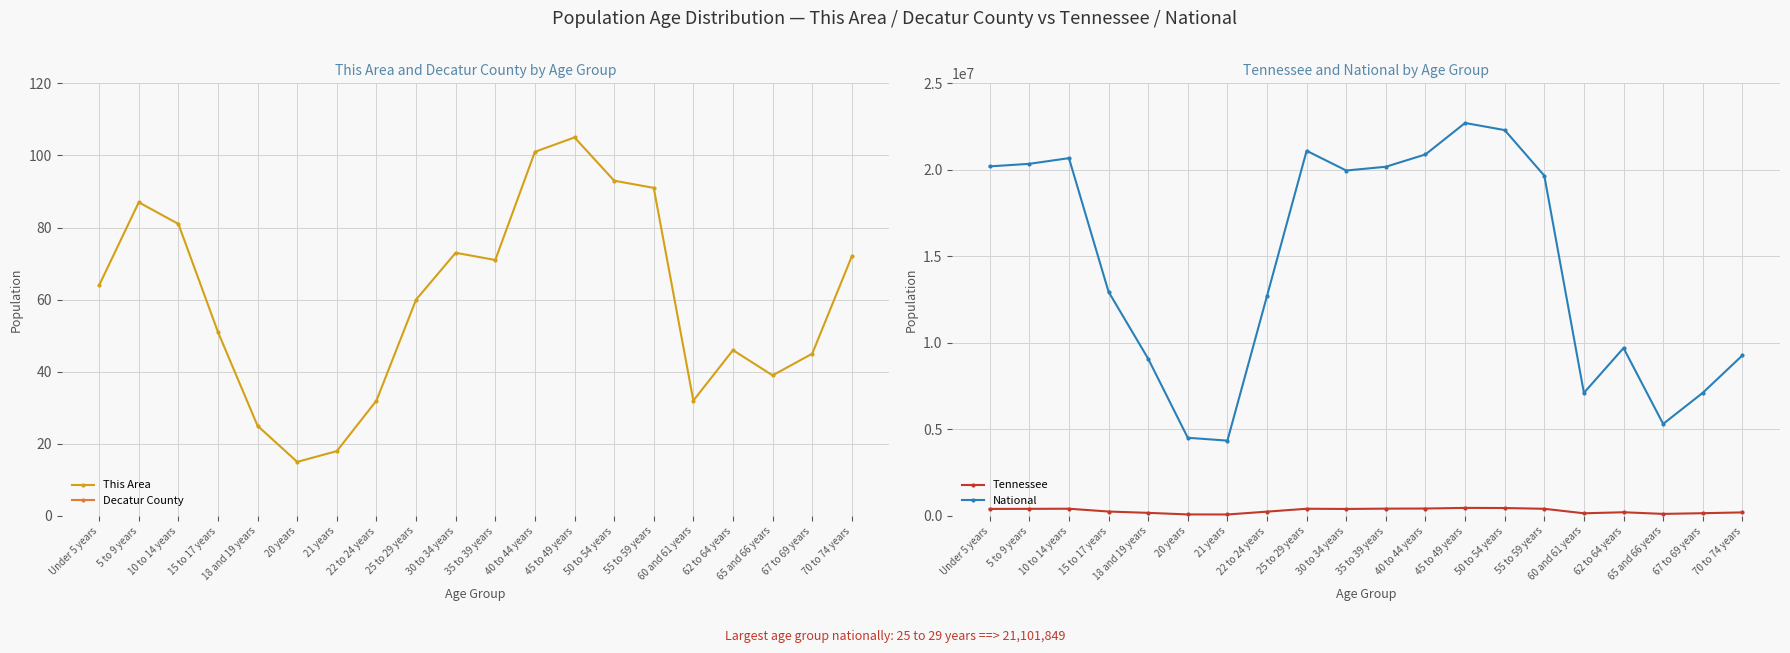

What is the average value of the National series?

14509549